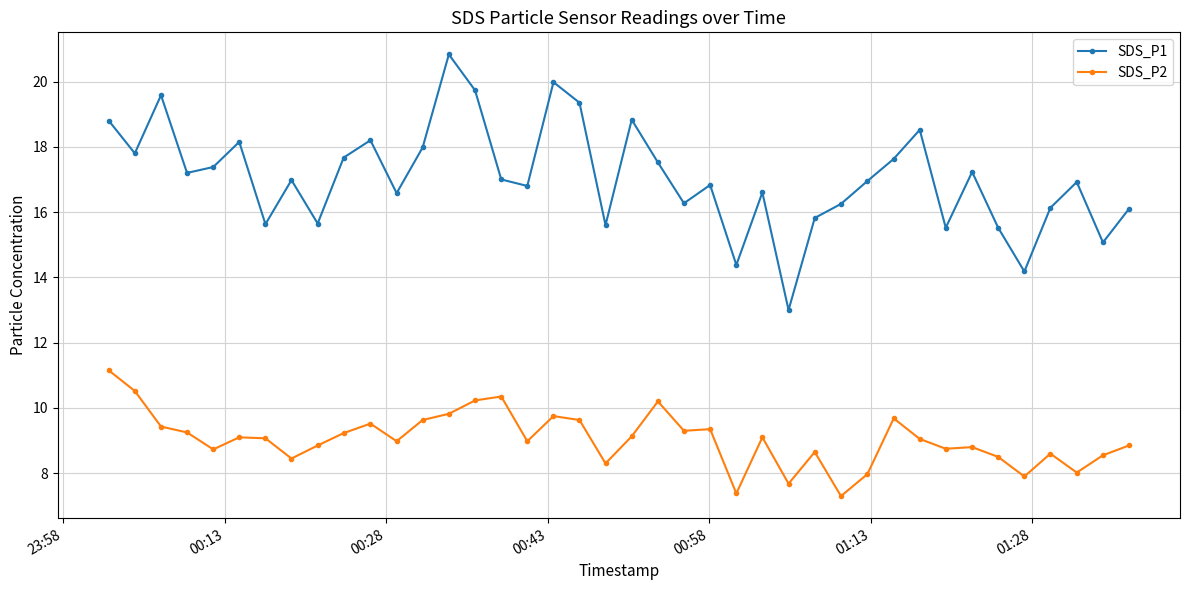

What is the average value of the SDS_P1 series?

17.1